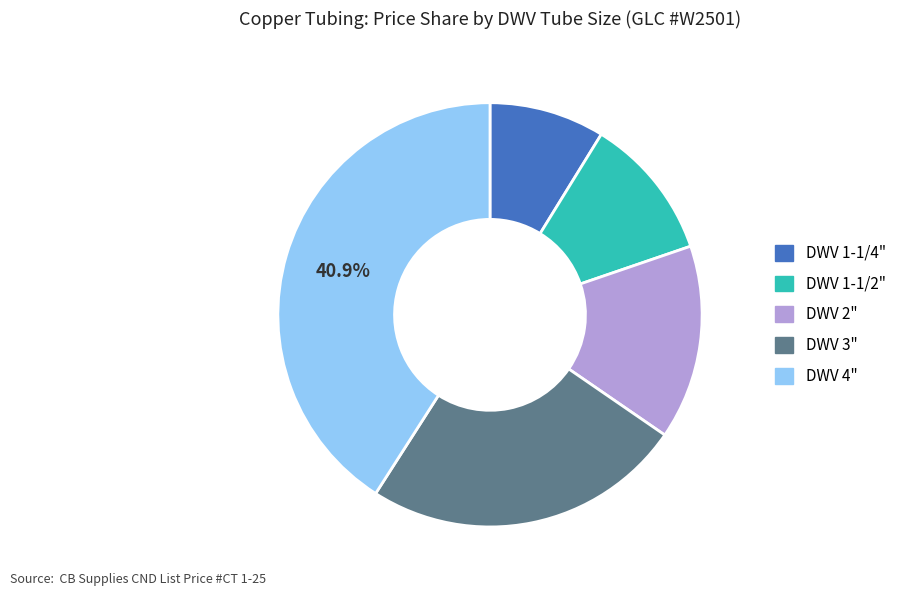

Does any single category account for the majority?

No